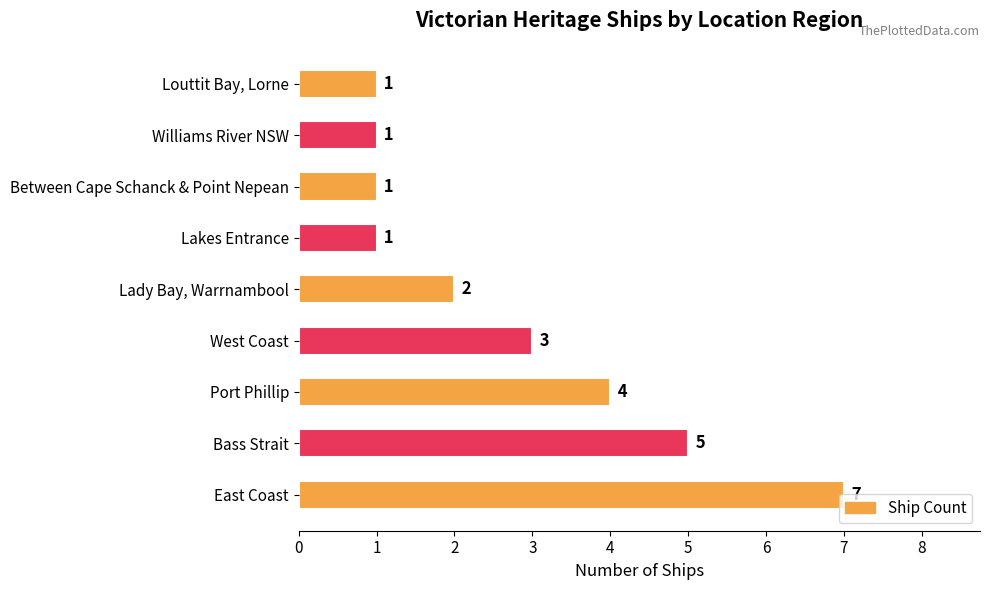

The chart shows a value of 2 at Between Cape Schanck & Point Nepean. True or false?

False